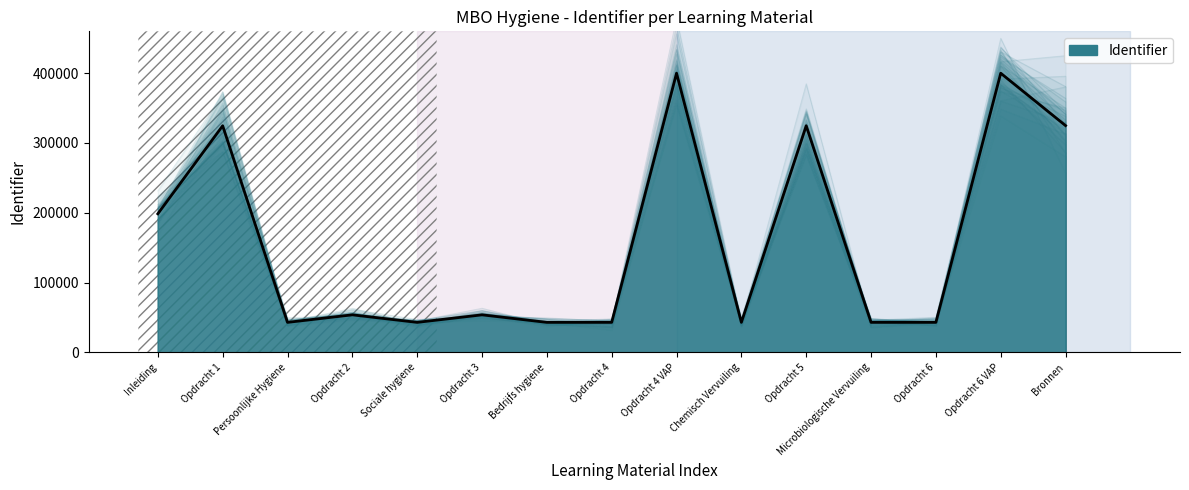

Reading right to left, what are all the values shown in this chart?

Bronnen=324721	Opdracht 6 VAP=399746	Opdracht 6=42959	Microbiologische Vervuiling=42947	Opdracht 5=324494	Chemisch Vervuiling=42943	Opdracht 4 VAP=399753	Opdracht 4=42956	Bedrijfs hygiene=42940	Opdracht 3=53722	Sociale hygiene=42937	Opdracht 2=53720	Persoonlijke Hygiene=42933	Opdracht 1=324478	Inleiding=198411